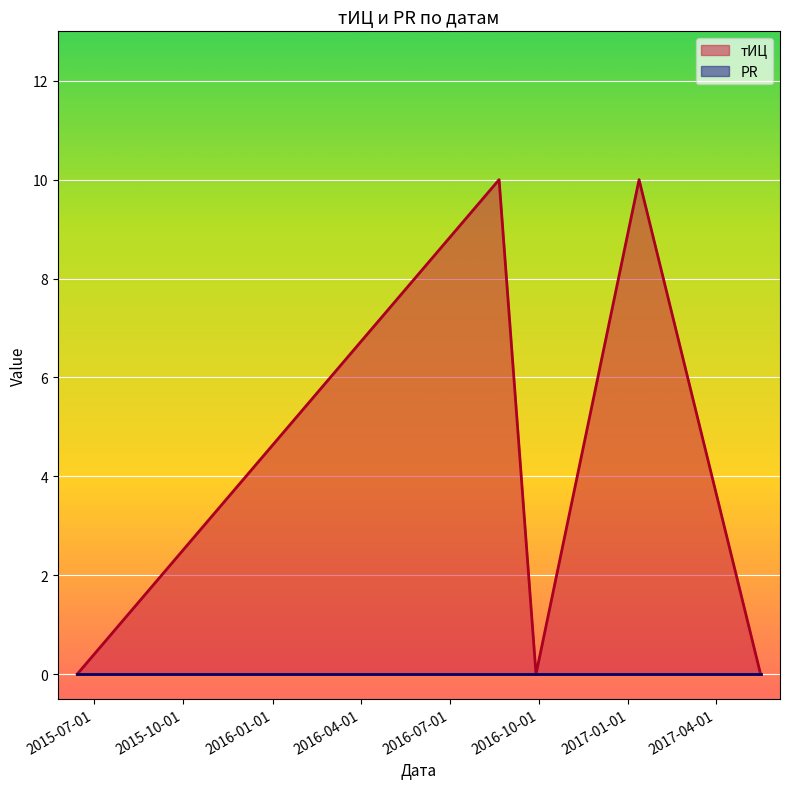

What is the label of the 1st point from the right?

2017-05-17